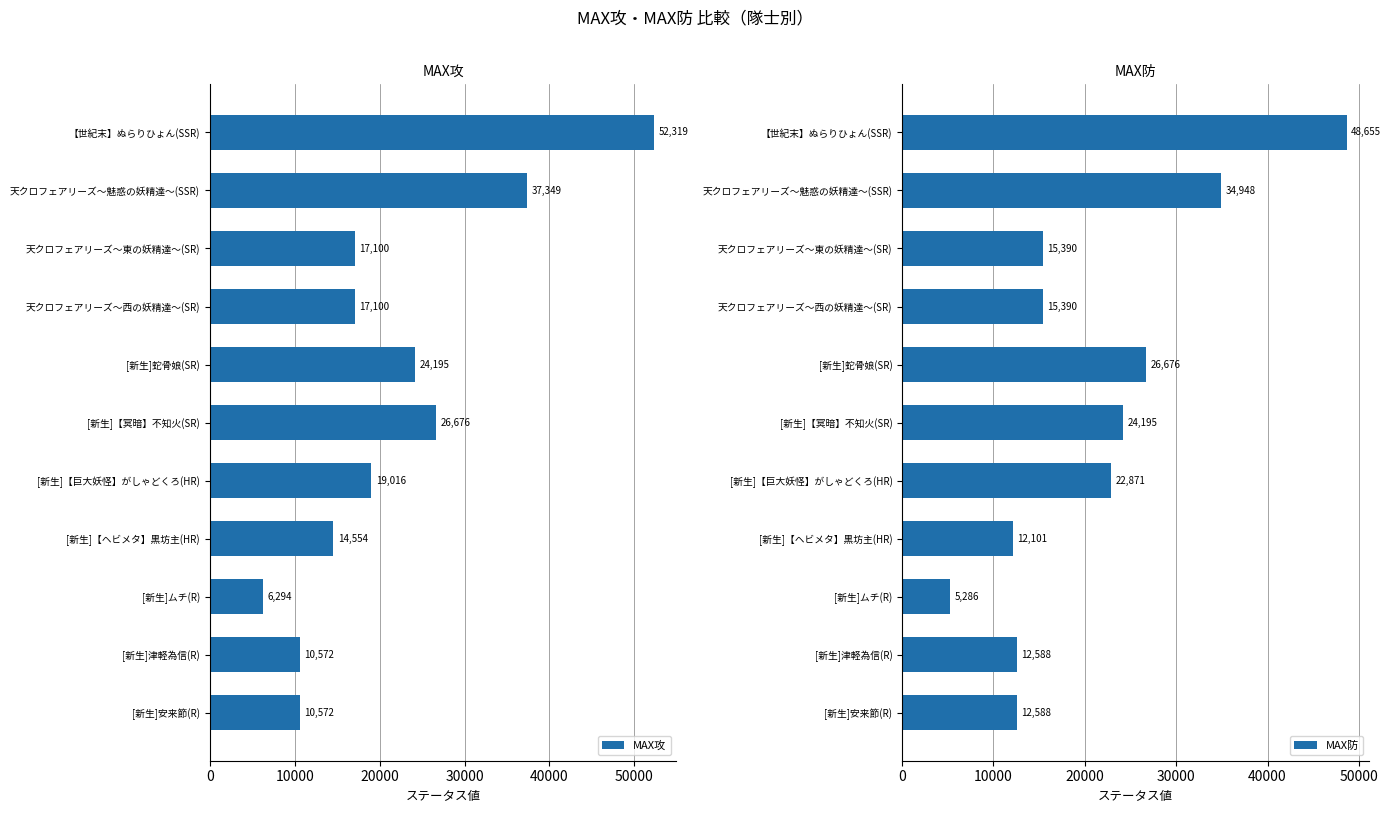

How many bars are there in each group?

2